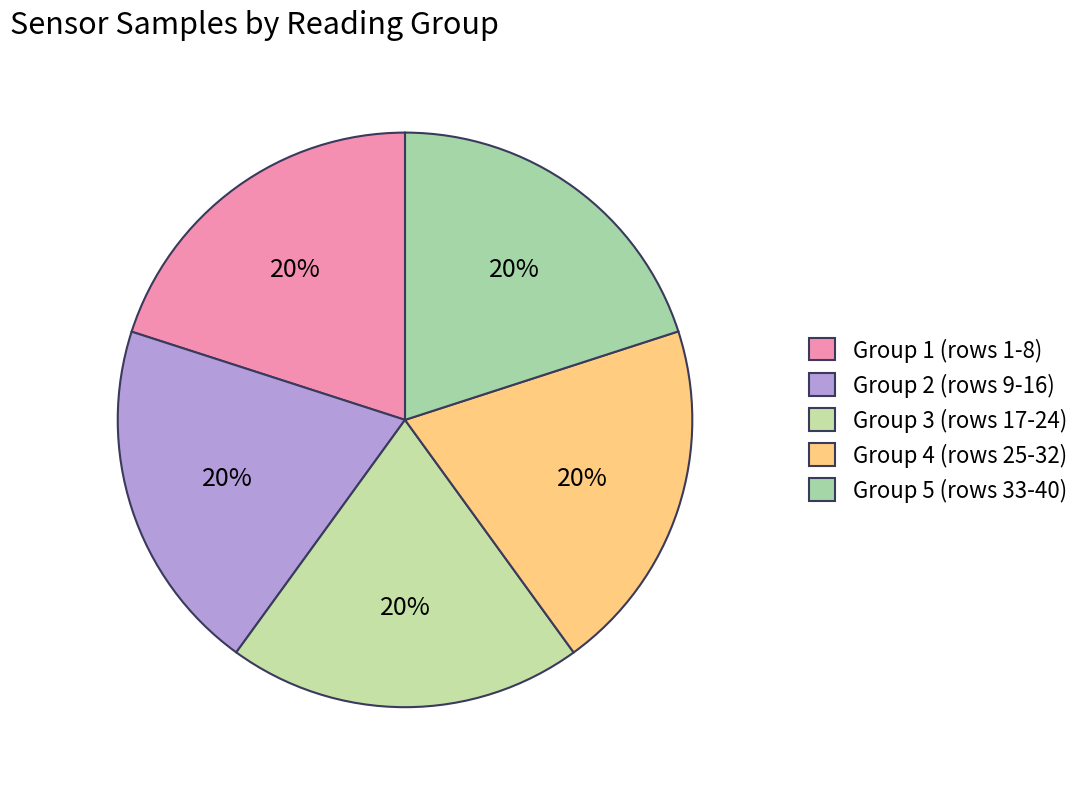

To the nearest percent, what is the average slice percentage?

20%